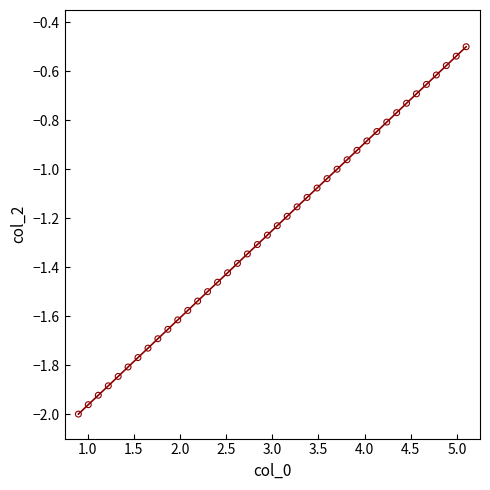

What is the difference between the maximum and minimum values?

1.5